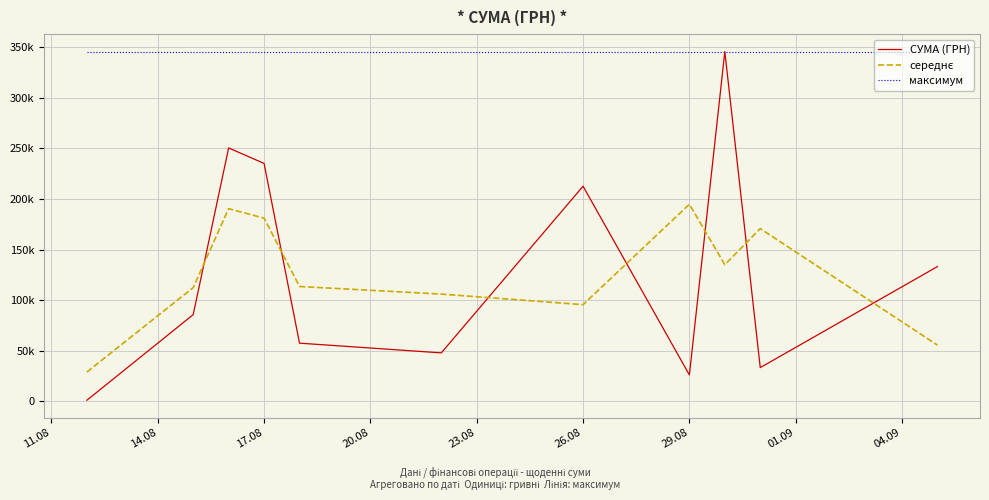

Does the chart have visible grid lines?

Yes